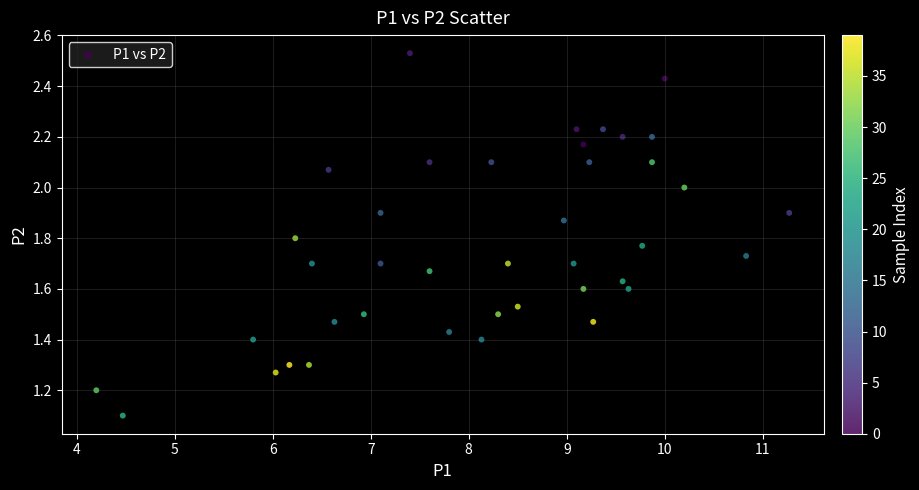

What Y value in the scatter plot is closest to 1?

1.1